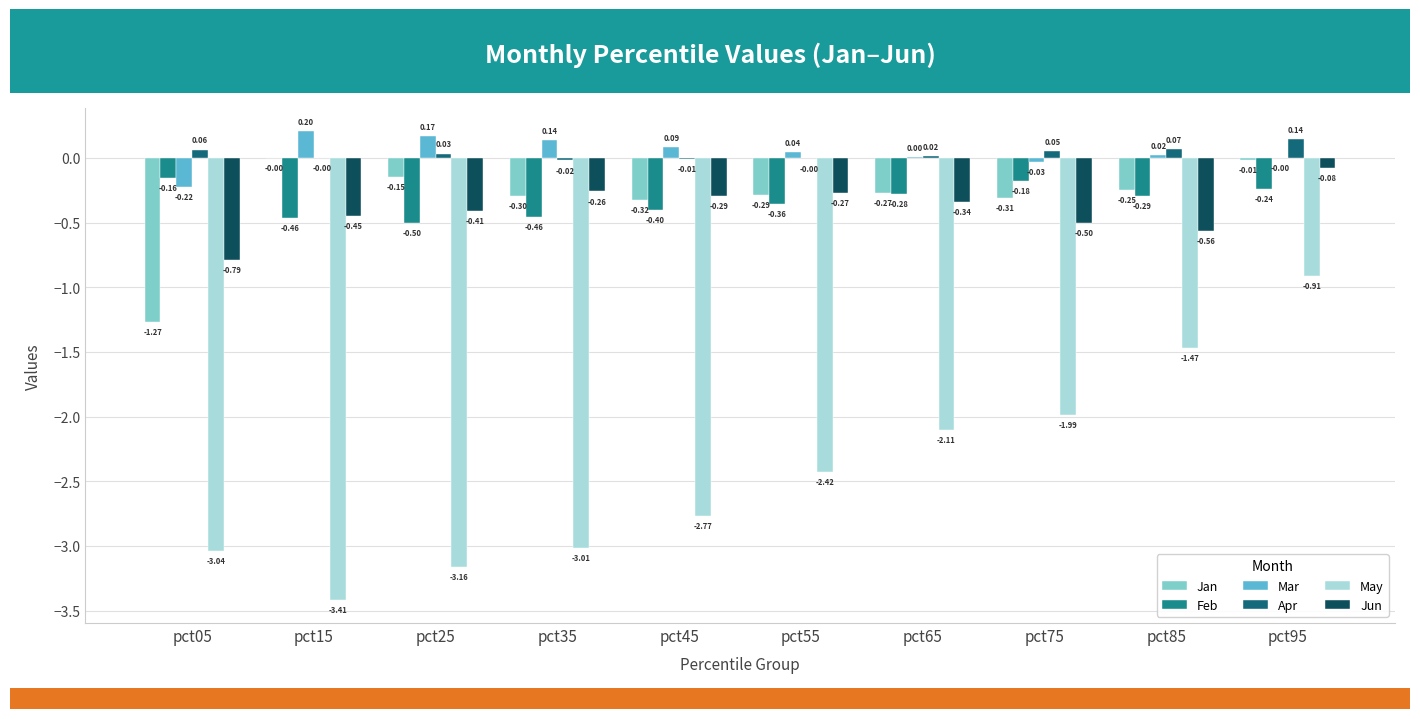

How many groups of bars are there?

10